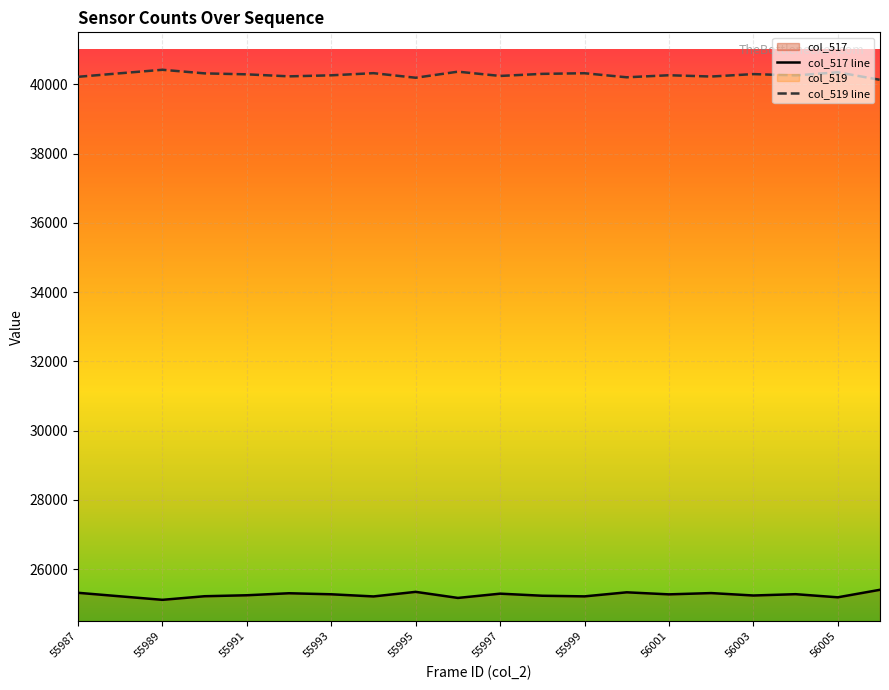

At which category is the sum across all series the highest?

55987